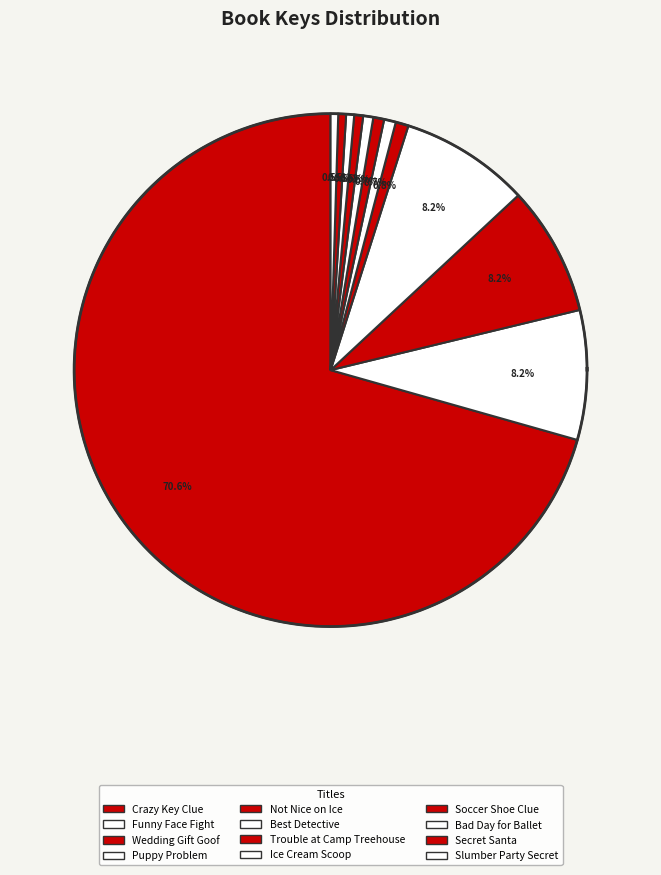

Is it true that Trouble at Camp Treehouse is 12% of the pie?

False